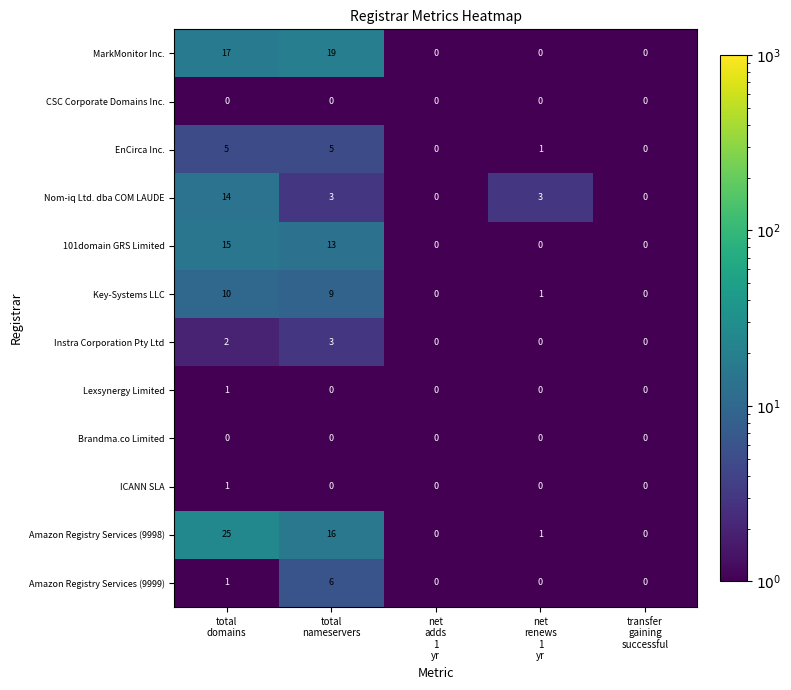

What is the difference between the highest and lowest values at total
domains?

25